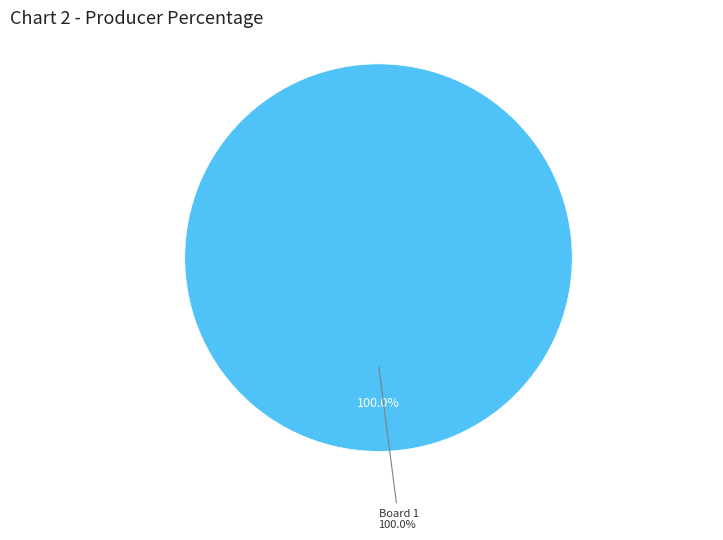

What is the majority slice?

1